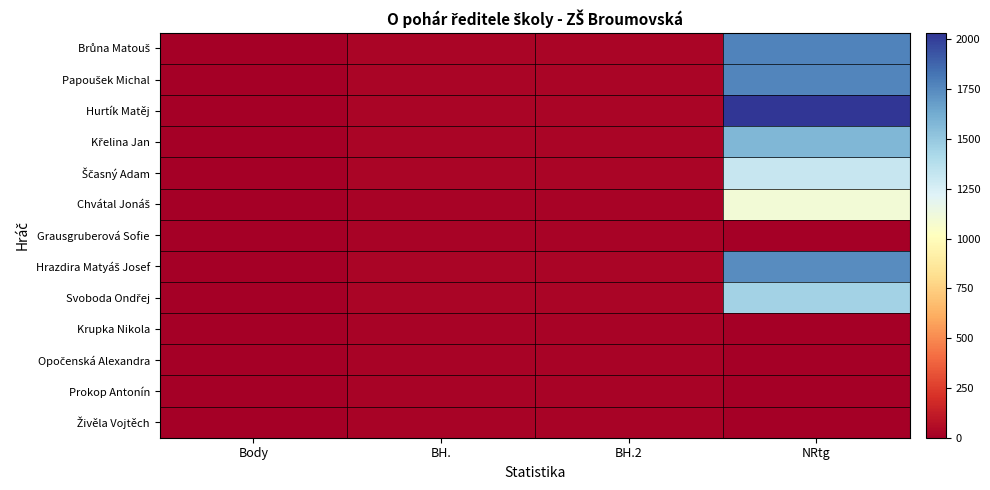

Between BH.2 and NRtg, which is larger?

NRtg